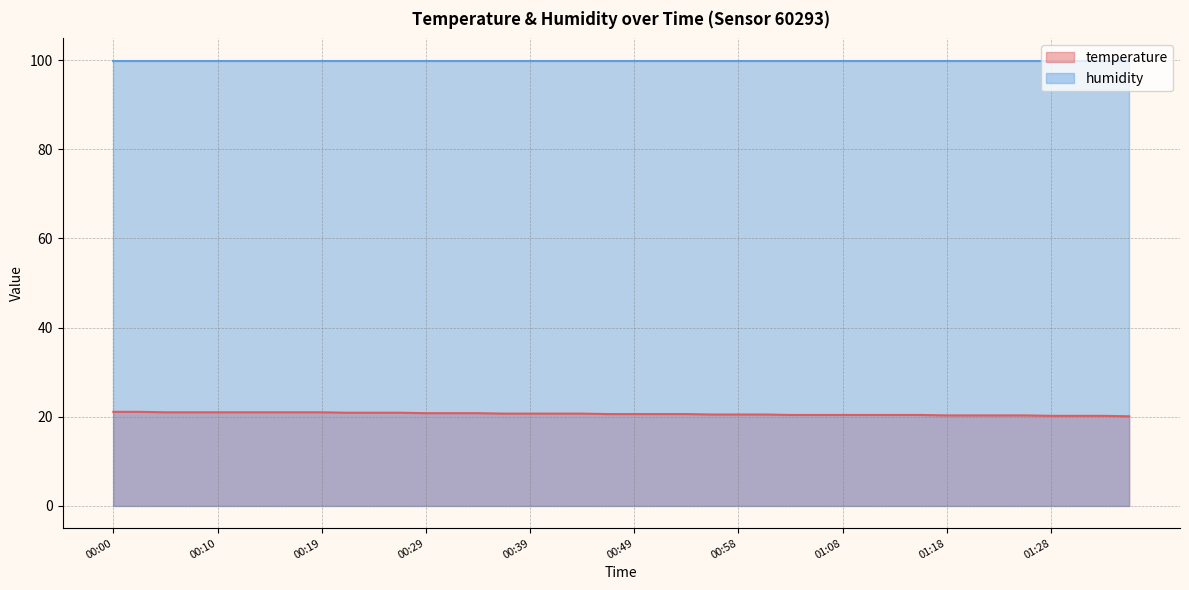

True or false: the data shows 20.6 at 00:49.

True